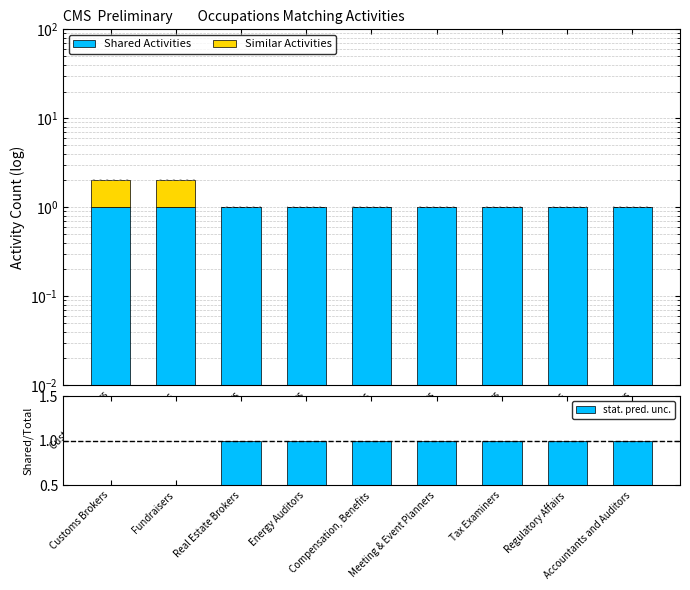

At how many categories does at least one series exceed 0?

9